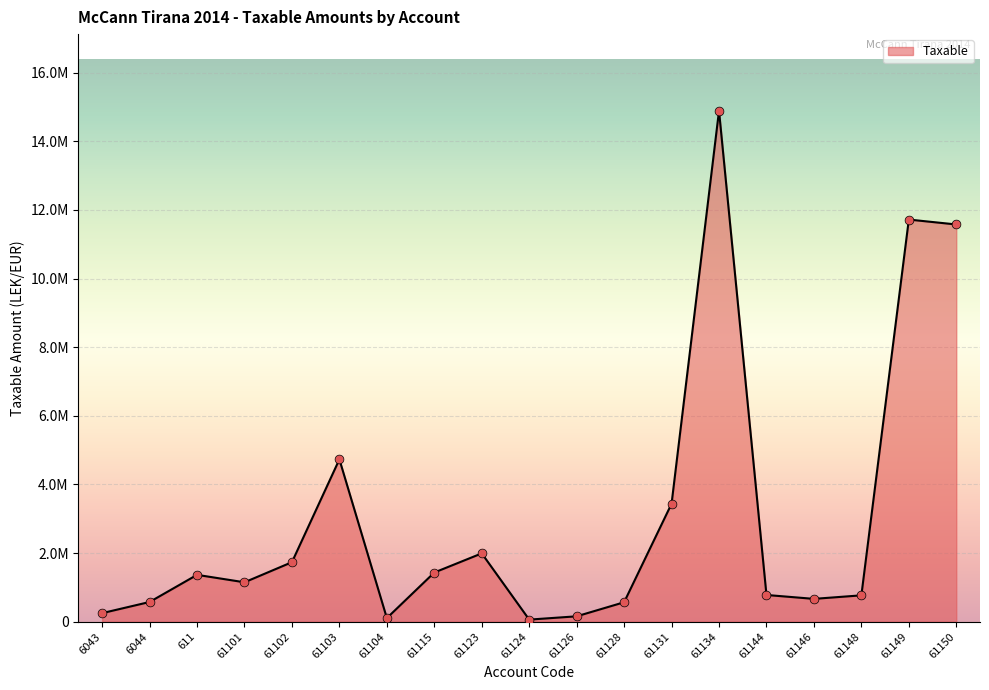

Approximately how many times larger is the value at 61131 compared to 6043?

13.7